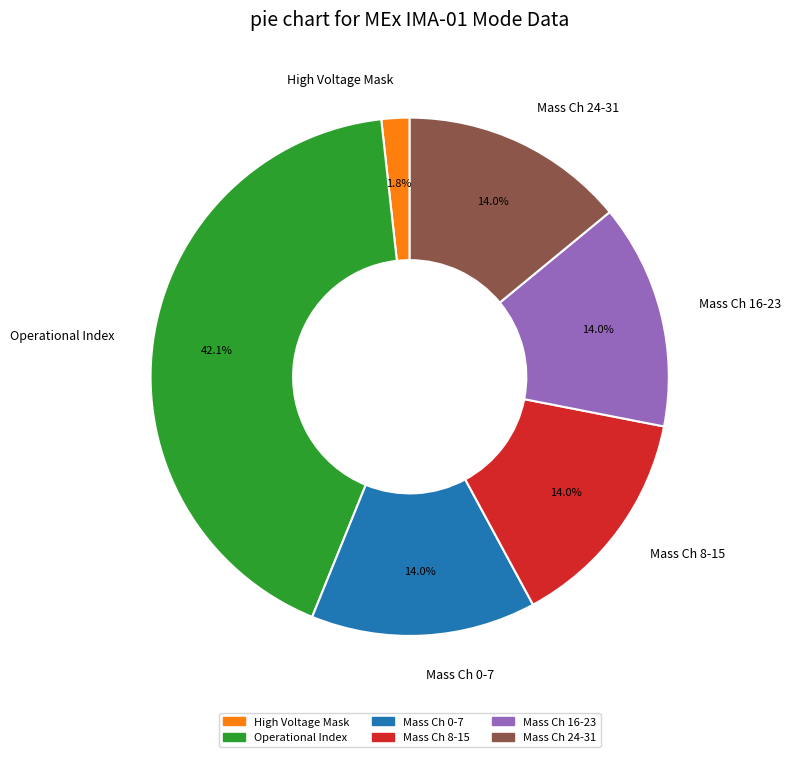

Is there any slice that represents more than half of the pie?

No